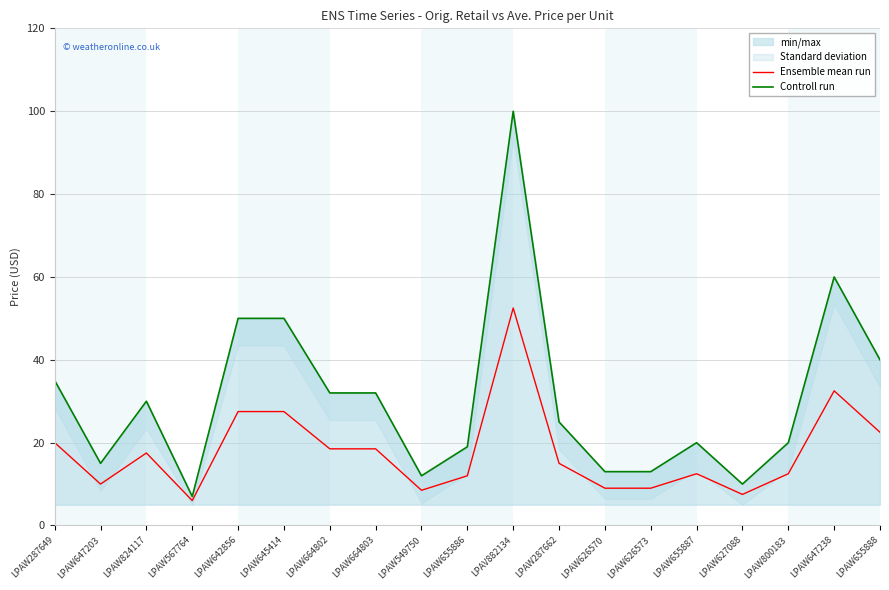

Which has a higher value, LPAW655887 or LPAW626570?

LPAW655887